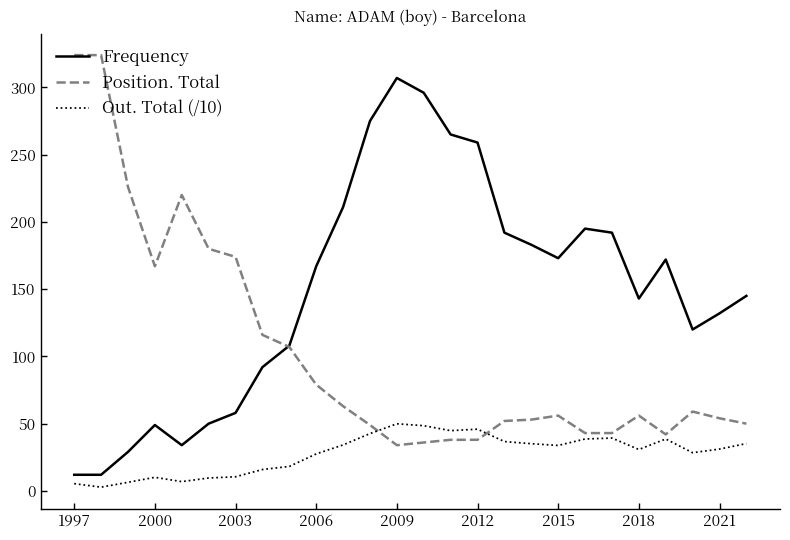

After their last crossing, which series has the higher values: Position. Total or Out. Total (/10)?

Position. Total